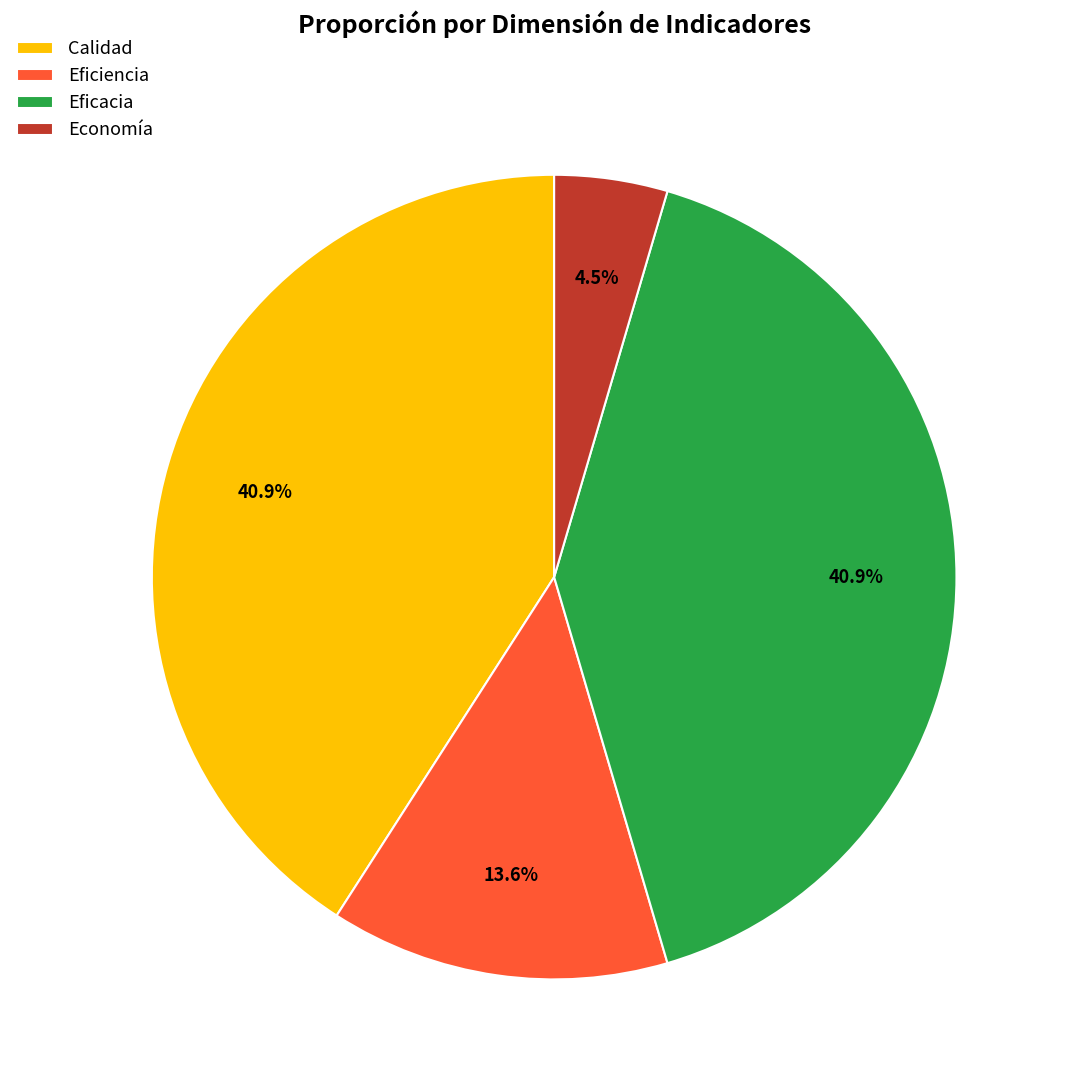

How many segments does this pie chart have?

4